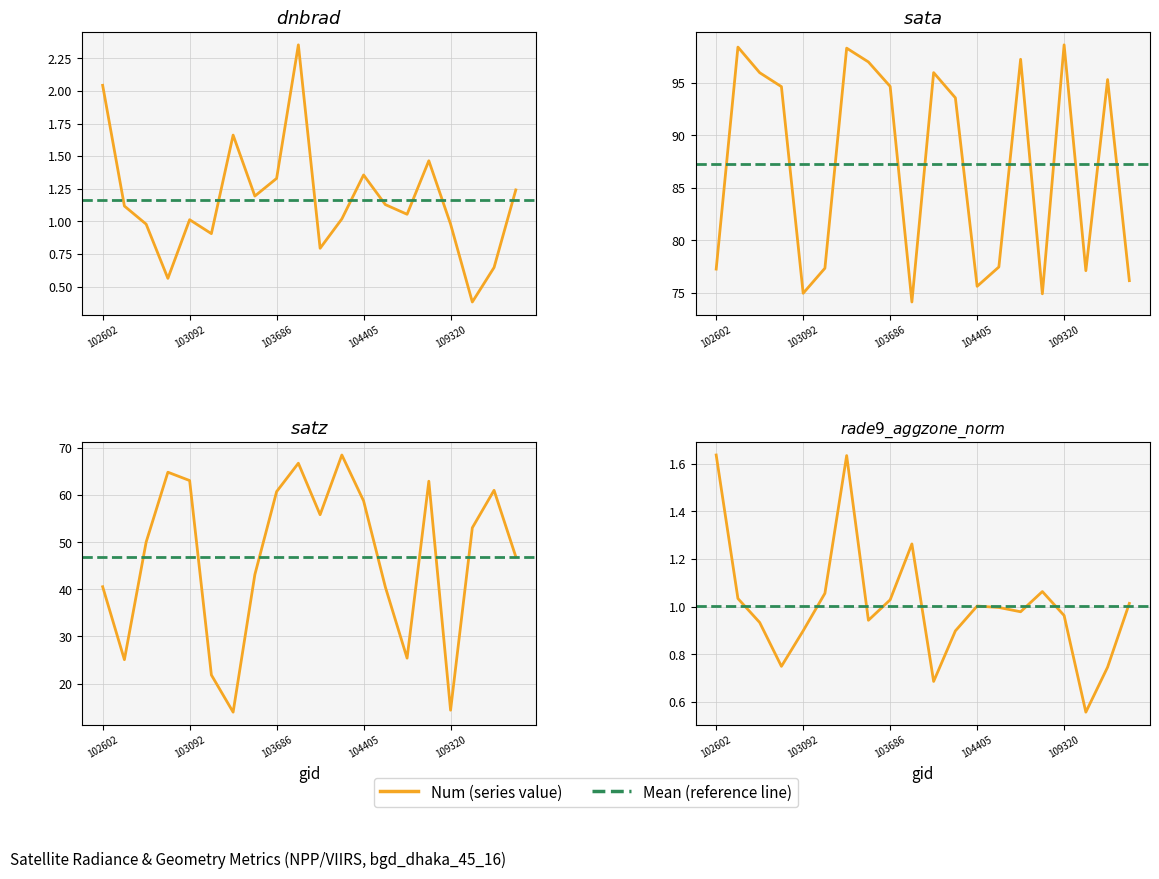

What is the difference between the maximum and minimum values in the satz series?

54.6